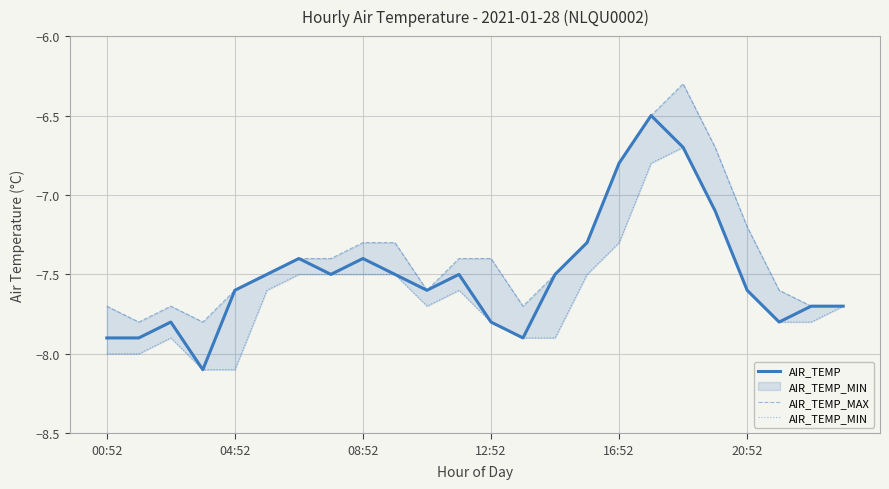

What is the value of the AIR_TEMP point at the 22nd from the left?

-7.8